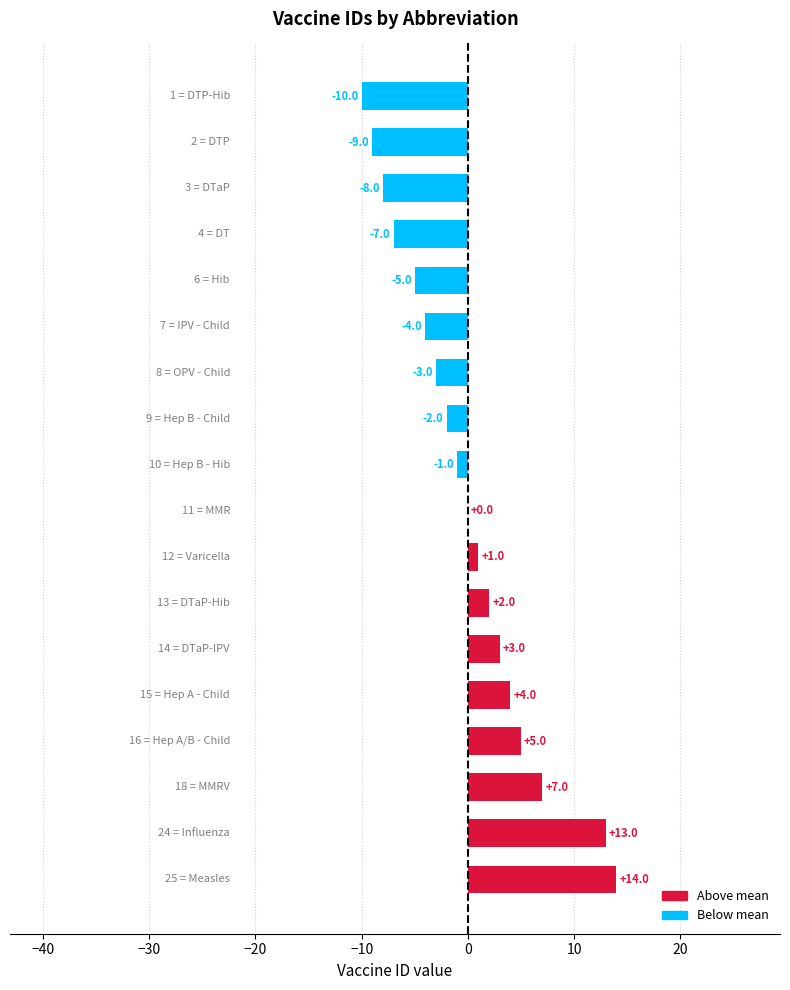

What is the greatest value displayed?

14